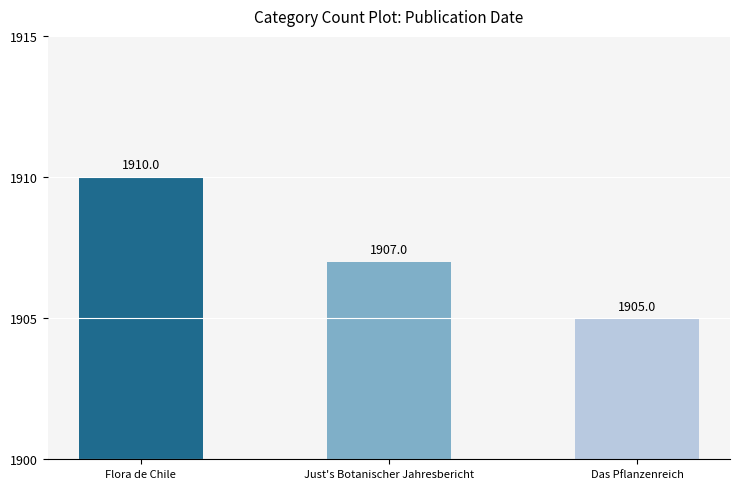

How many data points are less than 1907?

1